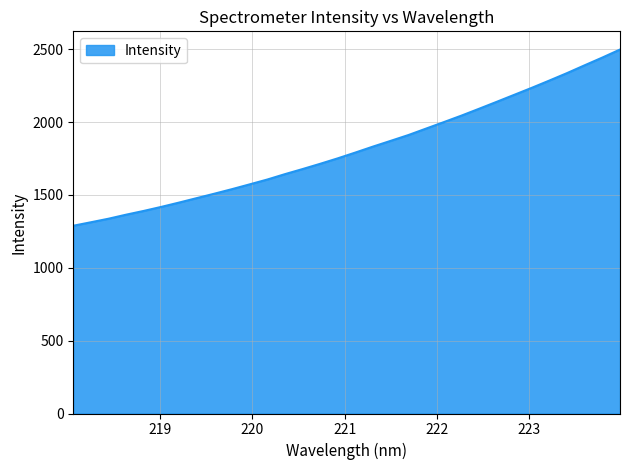

What is the greatest value displayed?

2498.1